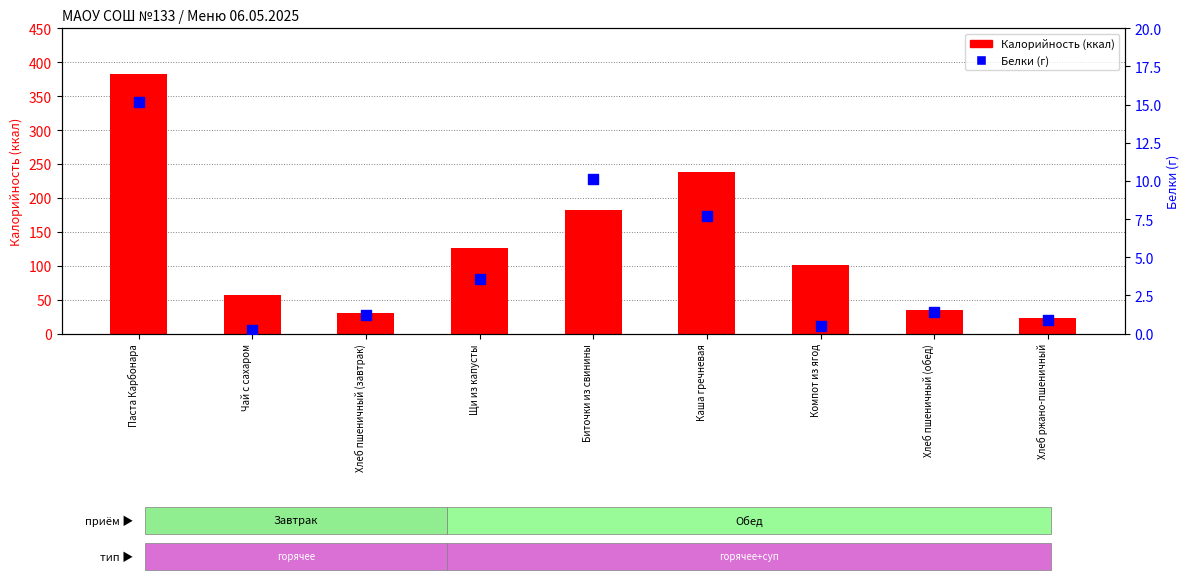

At which category is the sum across all series the highest?

Паста Карбонара